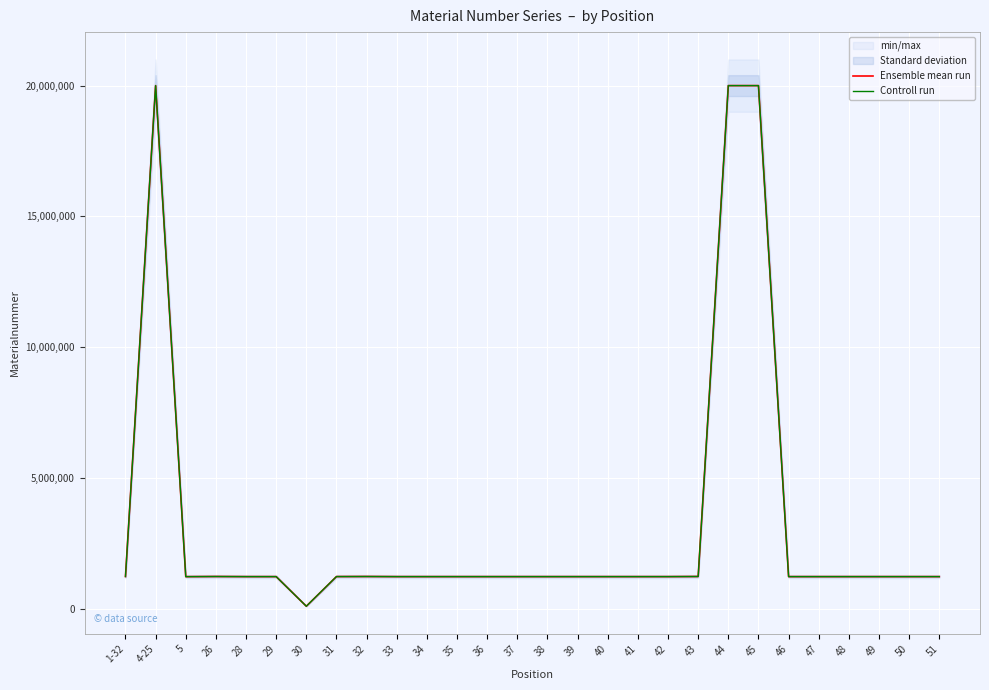

Is it true that Controll run equals 2194415 at 49?

False